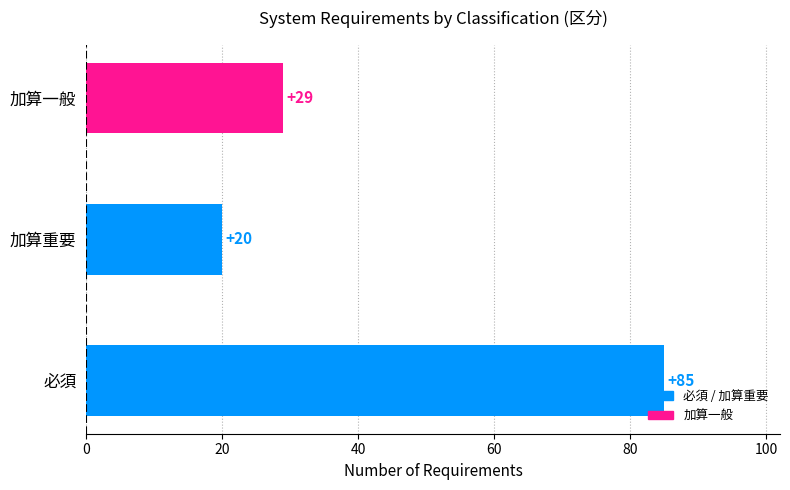

What is the approximate value at 必須, to the nearest 5?

85